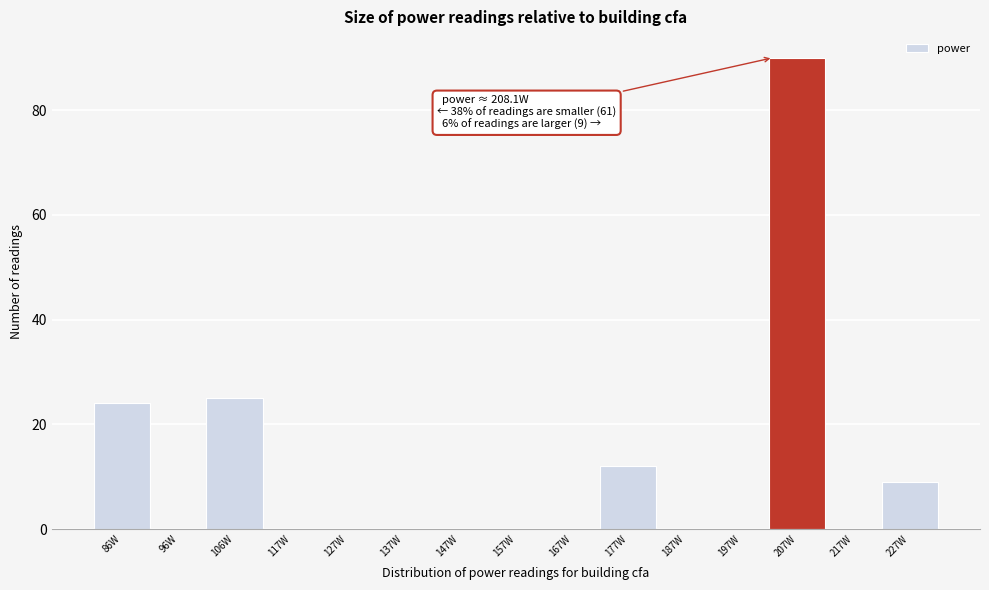

What is the sum of all values?

160